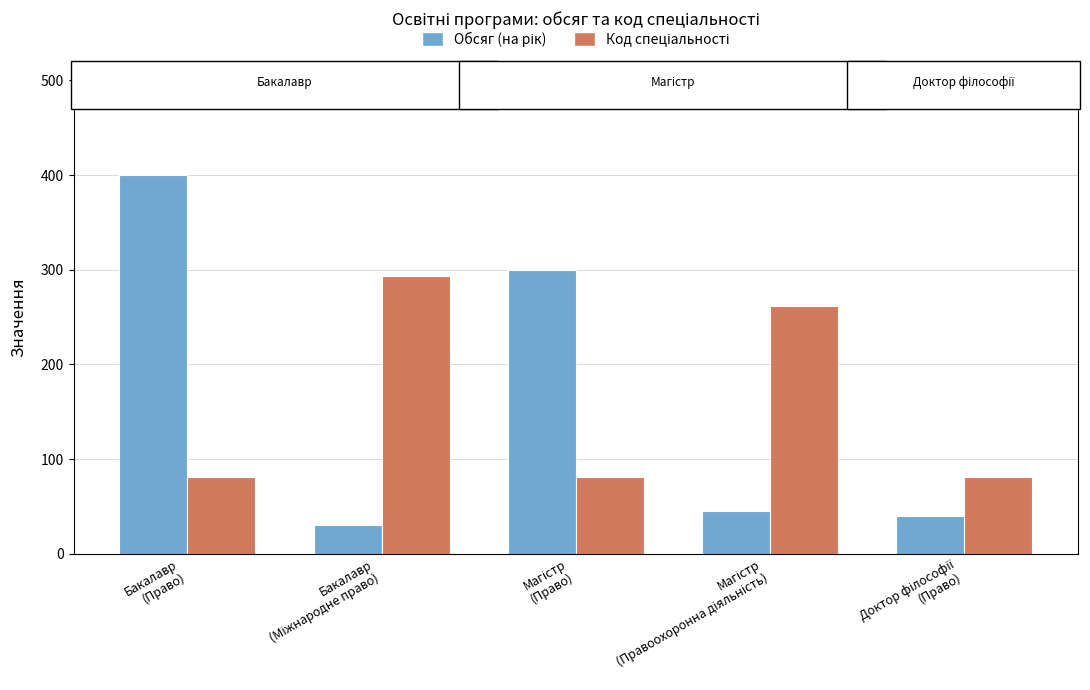

At how many categories does at least one series exceed 116?

4